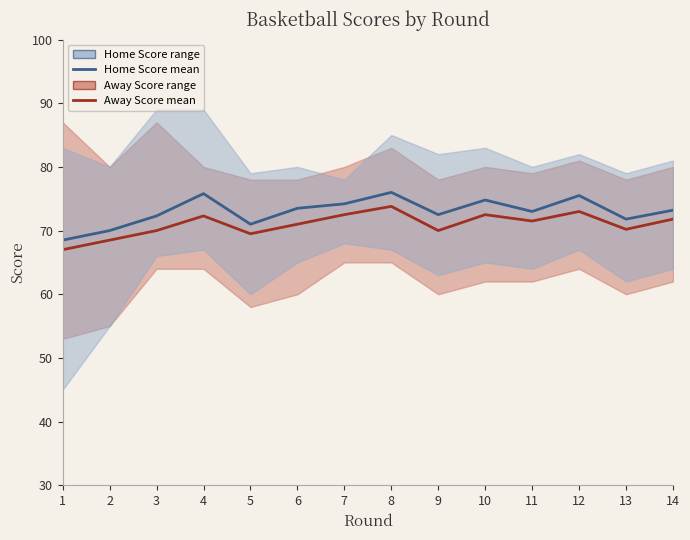

How many lines are shown in the chart?

2